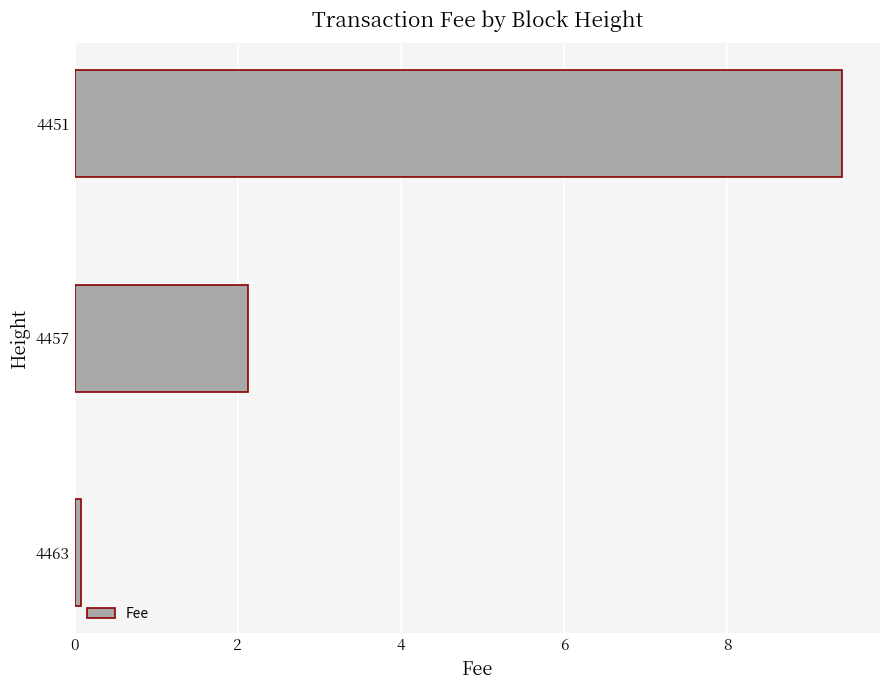

List the labels in order of value, smallest first.

4463, 4457, 4451